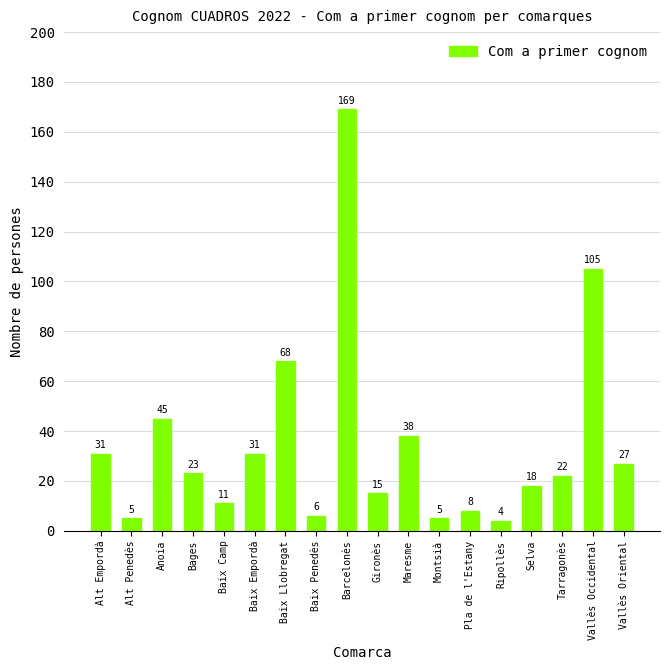

At which label is the value closest to 86?

Baix Llobregat